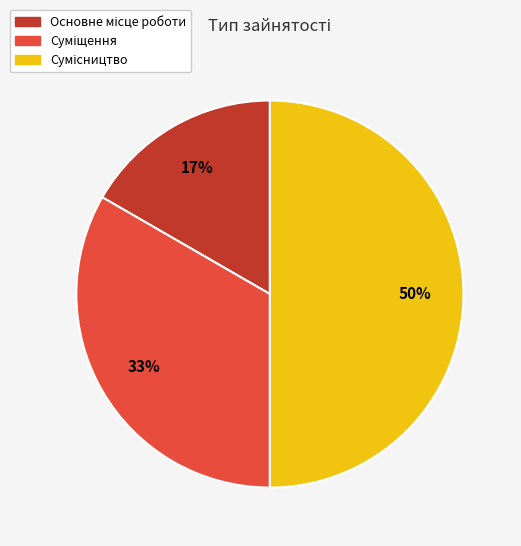

How many segments does this pie chart have?

3